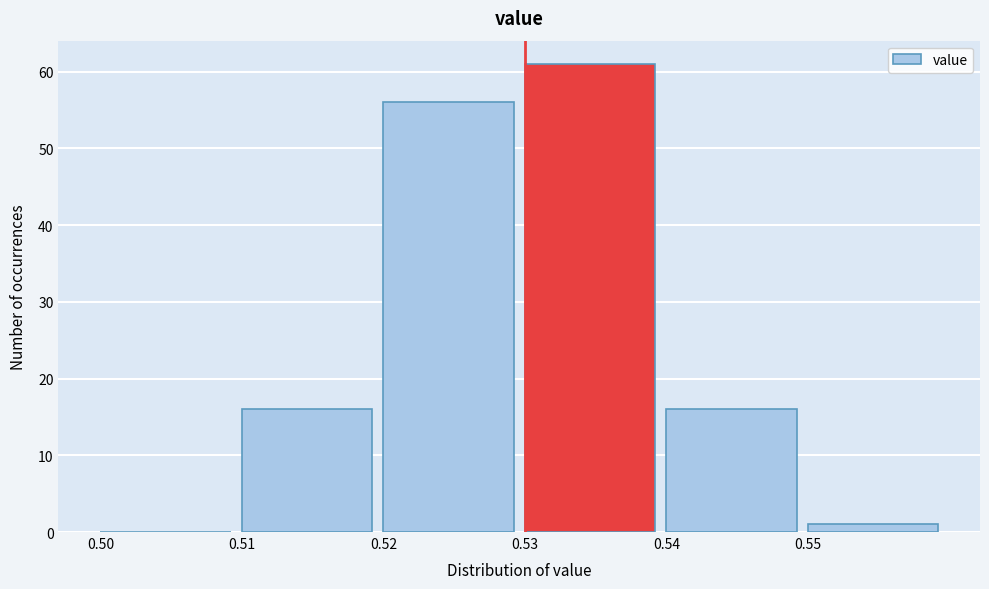

Reading left to right, transcribe this chart: for each bar, give the range it covers on the x-axis and its height. The values are not printed on the chart, so give them approximately, as read against the axis.

0.50 to 0.51: 0
0.51 to 0.52: 16
0.52 to 0.53: 56
0.53 to 0.54: 61
0.54 to 0.55: 16
0.55 to 0.56: 1